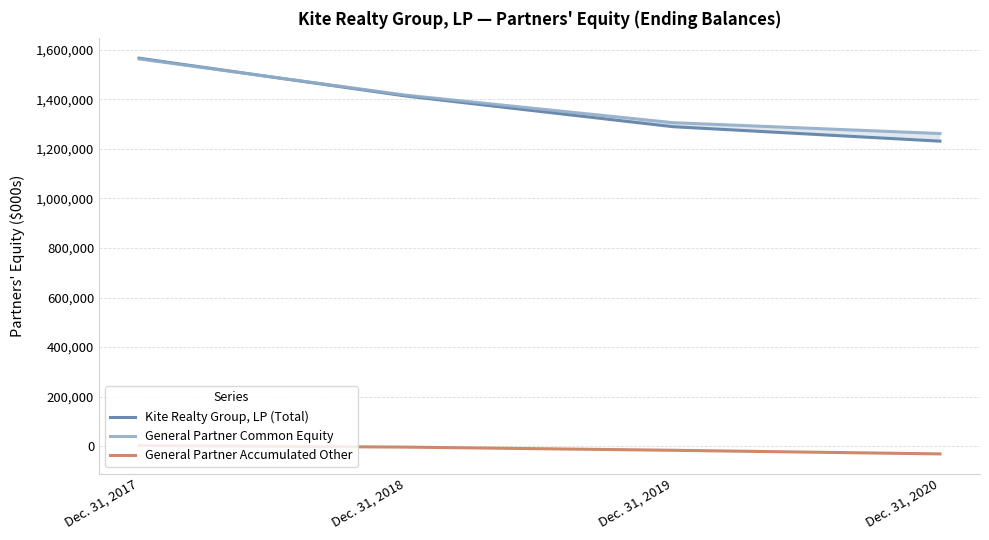

What are all the series names shown in the legend?

Kite Realty Group, LP (Total), General Partner Common Equity, General Partner Accumulated Other